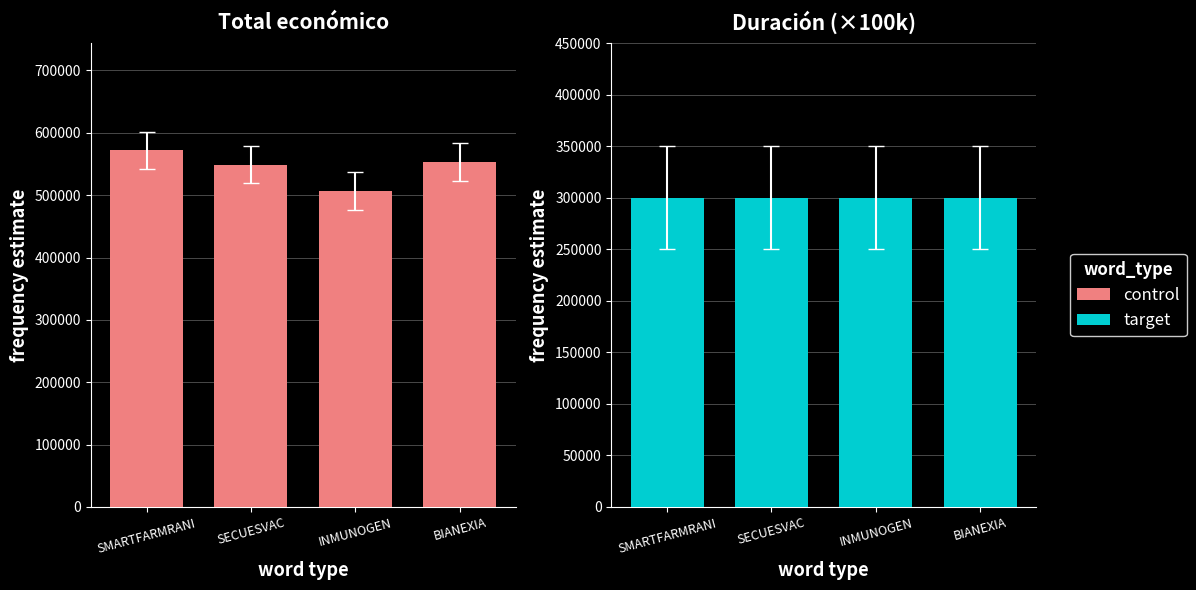

What is the maximum value shown in the chart?

571965